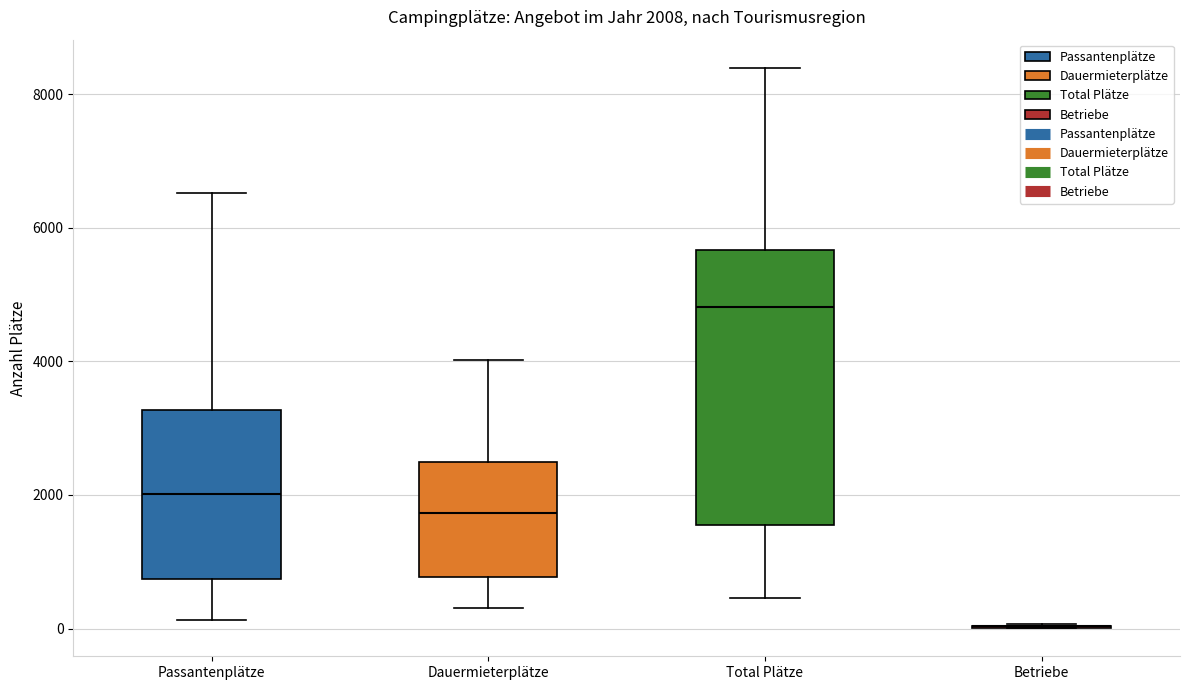

Which box is the tallest, from its lower edge to its upper edge?

Total Plätze